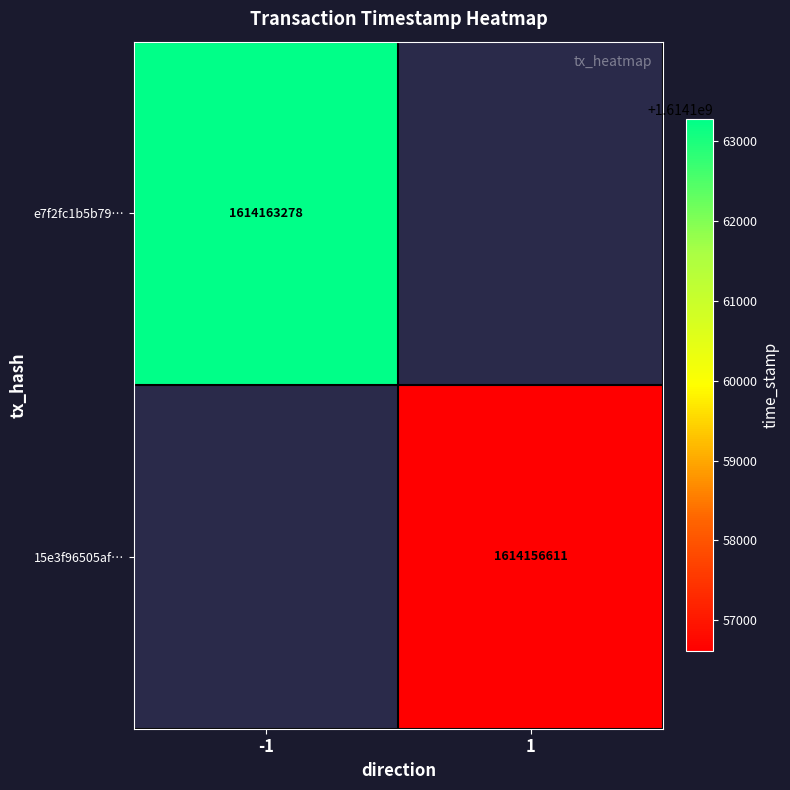

True or false: 15e3f96505af… has a value of 2593703628.9 at 1.

False